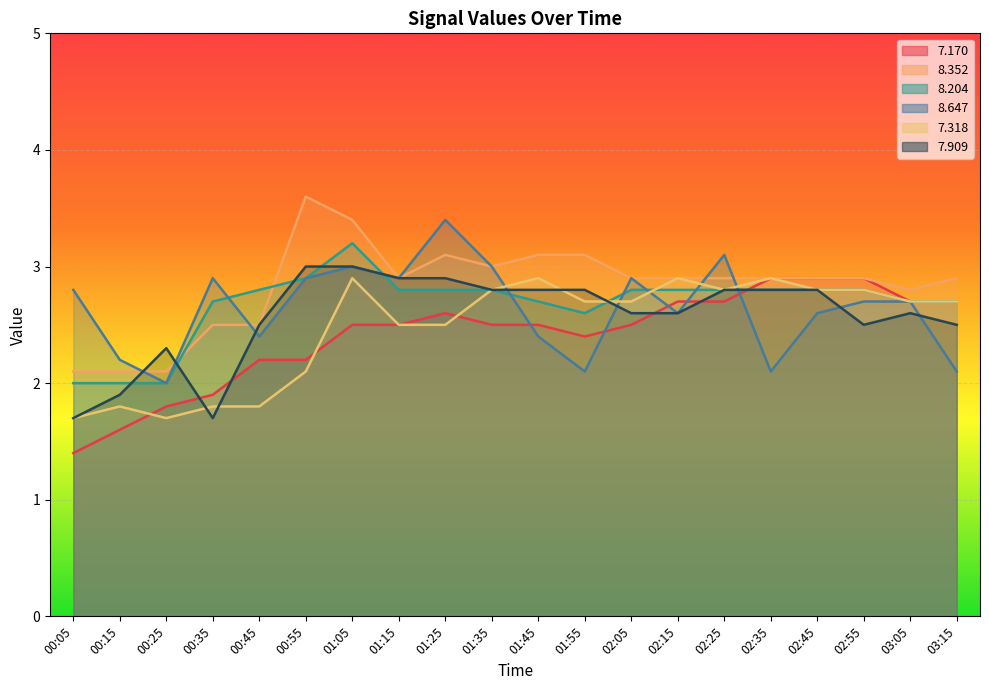

What is the value of the 7.318 point at the 17th from the left?

2.8